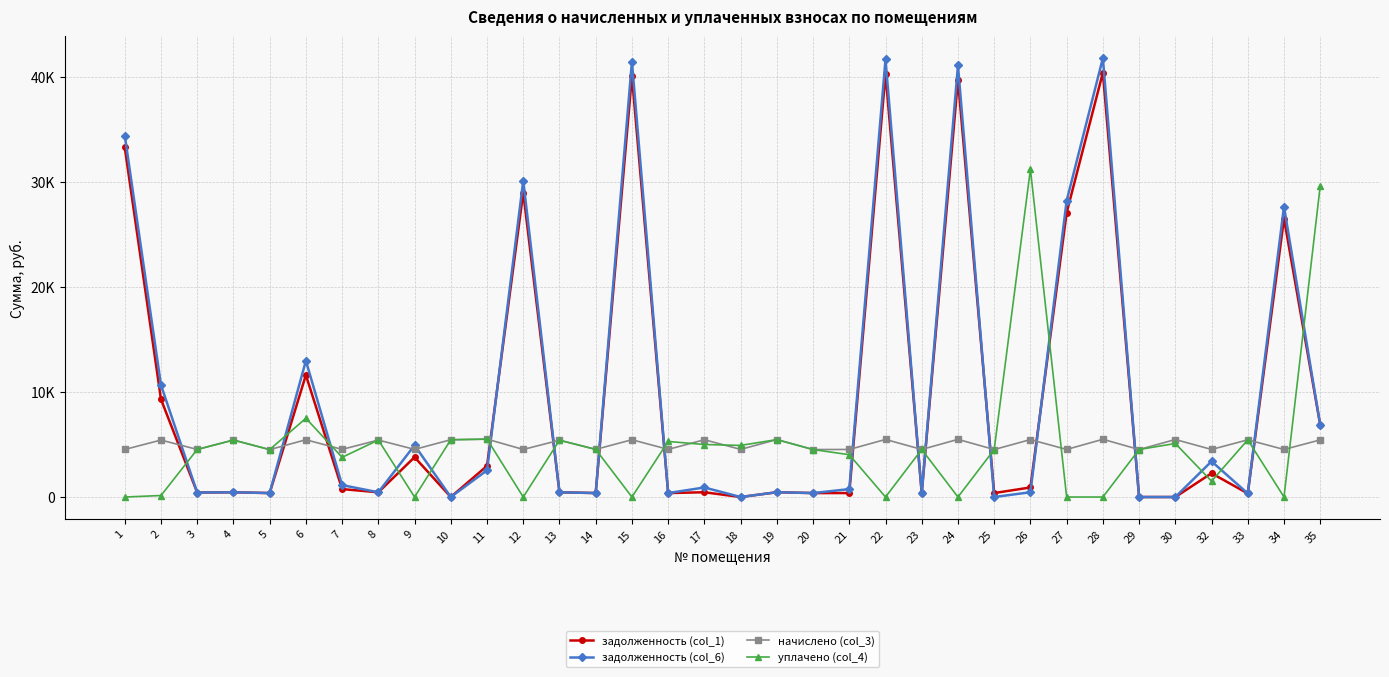

Reading left to right, what are all the values shown in this chart?

задолженность (col_1): 33299.9	9308.9	427.4	452.2	376.3	11621.1	756.3	452.2	3795.5	0.0	2966.0	29005.1	451.0	378.2	40099.5	378.2	454.6	0.0	455.9	376.9	377.6	40313.8	377.6	39734.0	376.9	911.7	27081.3	40421.4	0.0	0.0	2265.3	337.3	26522.9	6872.0
задолженность (col_6): 34432.6	10665.5	427.4	452.2	376.3	12985.0	1134.5	452.2	4930.0	0.0	2544.5	30137.8	451.0	378.2	41463.4	378.2	909.3	0.0	455.9	376.9	755.1	41685.0	377.6	41107.0	0.0	455.9	28213.9	41796.2	0.0	0.0	3397.9	337.3	27655.6	6872.0
начислено (col_3): 4530.6	5426.6	4530.6	5426.6	4516.1	5455.7	4537.9	5426.6	4537.9	5455.7	5514.0	4530.6	5412.0	4537.9	5455.7	4537.9	5455.7	4537.9	5470.3	4523.4	4530.6	5484.8	4530.6	5492.2	4523.4	5470.3	4530.6	5499.5	4523.4	5477.5	4530.6	5448.5	4530.6	5441.2
уплачено (col_4): 0.0	143.4	4530.6	5426.6	4516.1	7500.0	3781.6	5426.6	0.0	5455.7	5514.0	0.0	5411.3	4537.9	0.0	5294.2	5001.0	4916.1	5470.3	4523.4	4030.6	0.0	4530.6	0.0	4523.4	31220.2	0.0	0.0	4523.4	5100.0	1510.2	5448.5	0.0	29647.0